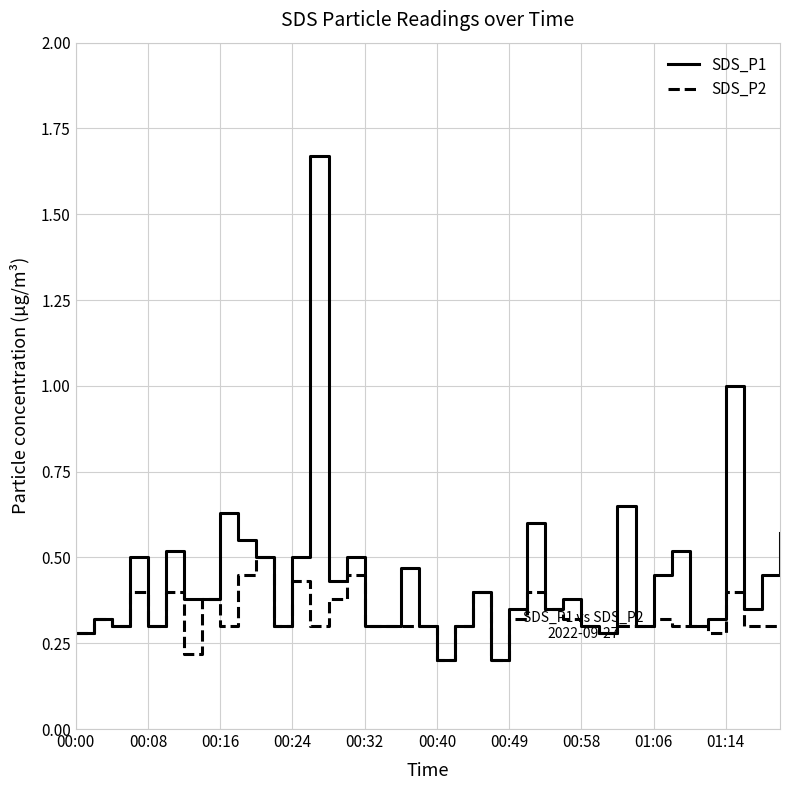

Which series has the widest spread of values?

SDS_P1